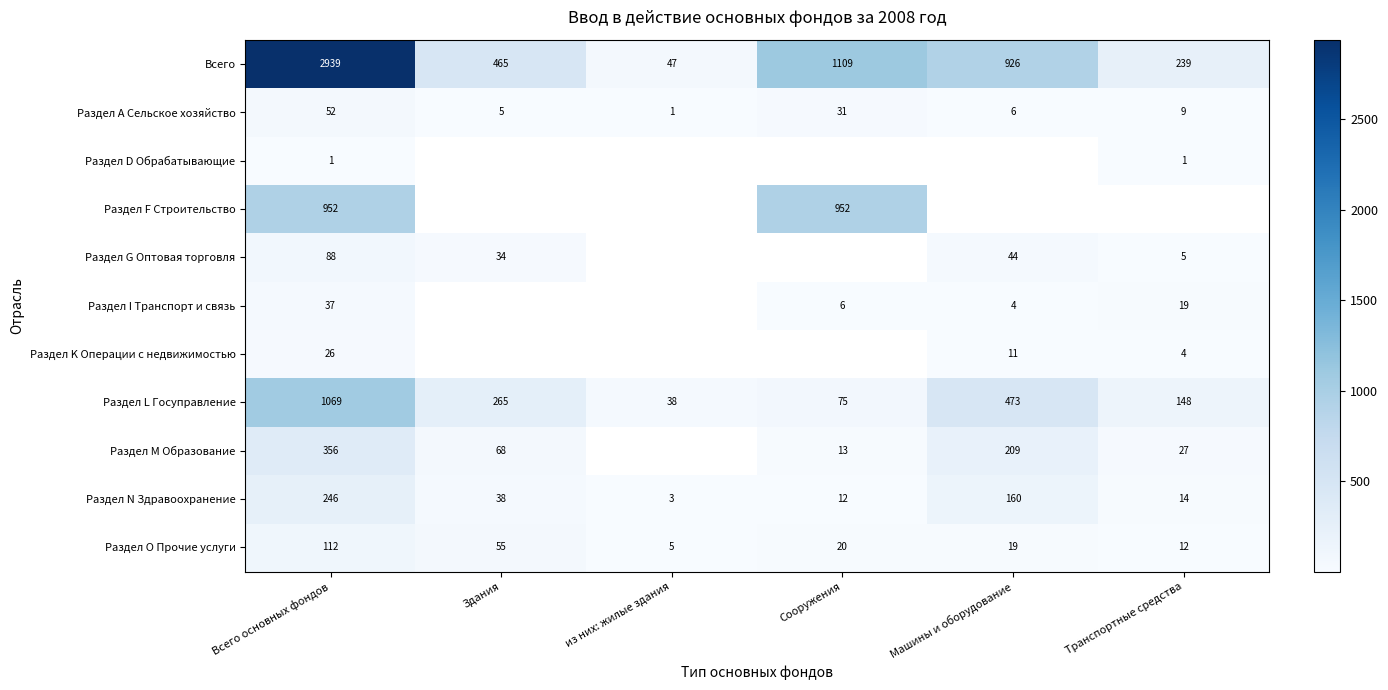

Is the value of Раздел N Здравоохранение at Здания greater than the value of Раздел G Оптовая торговля at Здания?

Yes